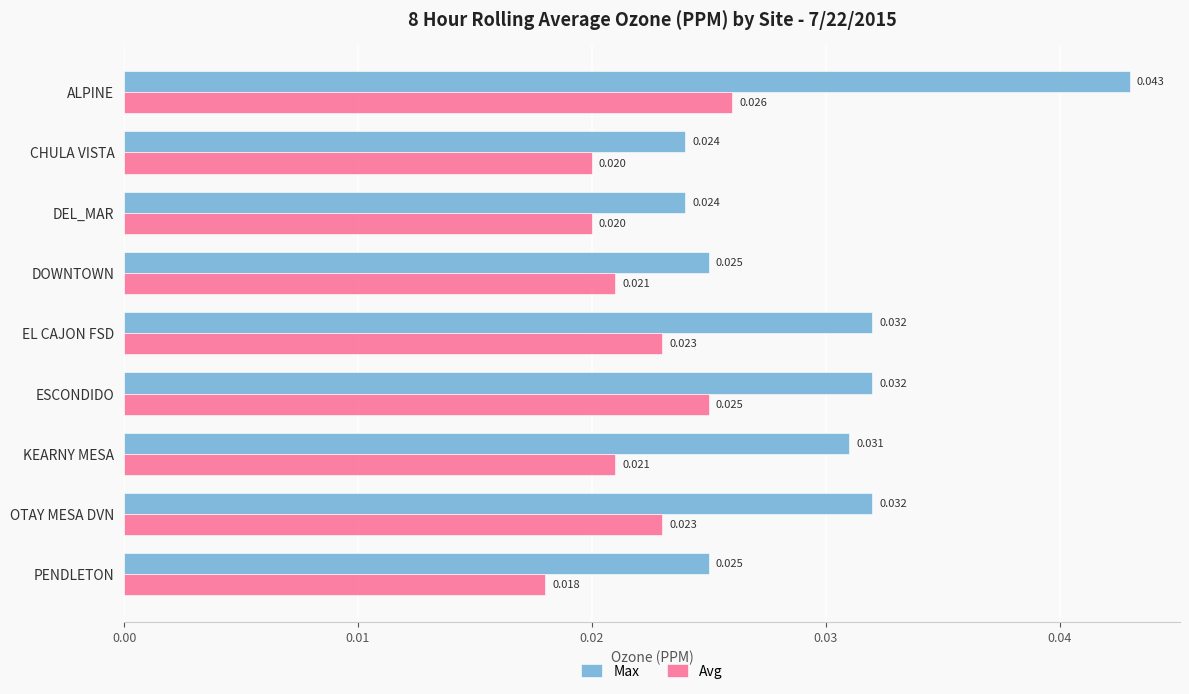

At which label does Avg reach its minimum?

PENDLETON